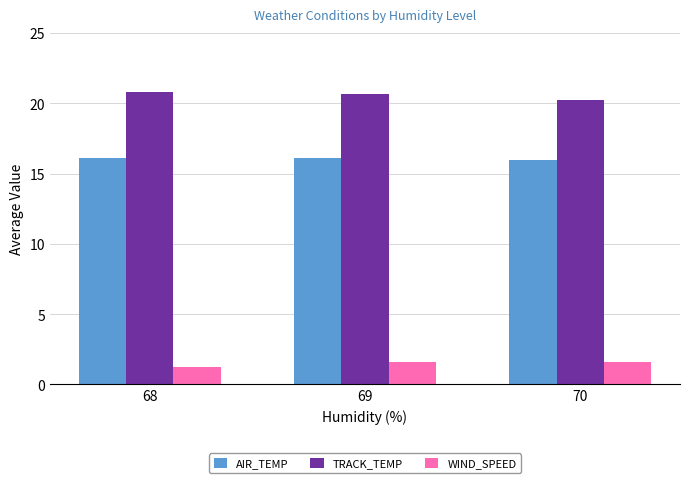

The WIND_SPEED series shows 2.2 at 68. True or false?

False